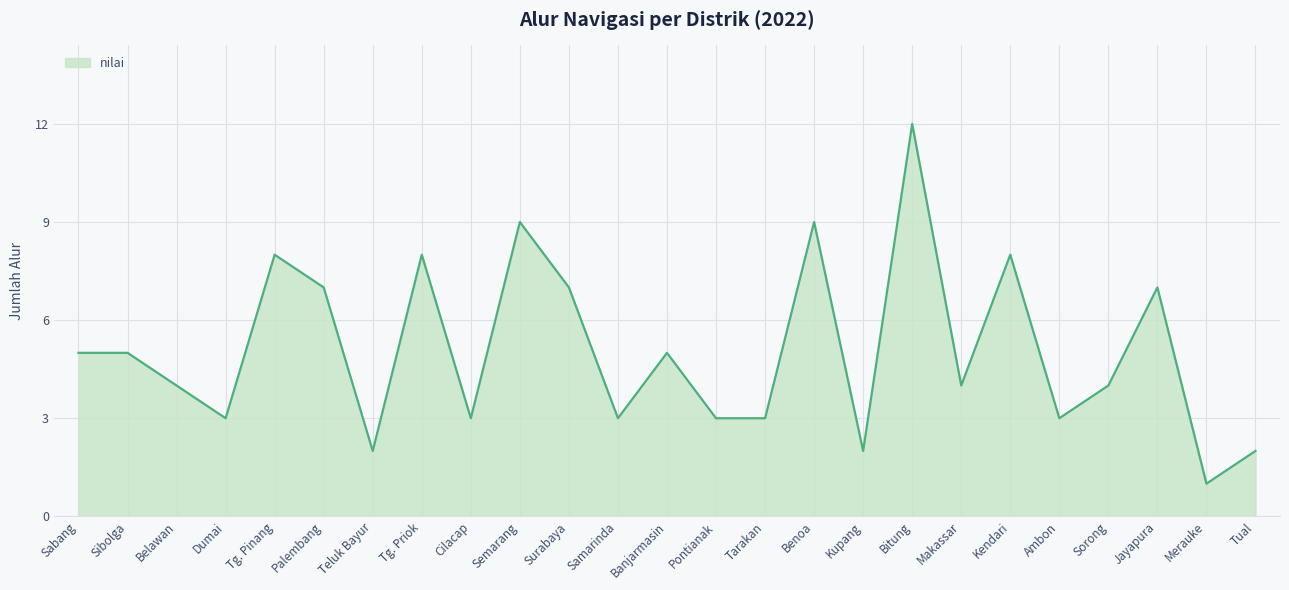

Reading right to left, list all the values displayed in this chart.

Tual=2	Merauke=1	Jayapura=7	Sorong=4	Ambon=3	Kendari=8	Makassar=4	Bitung=12	Kupang=2	Benoa=9	Tarakan=3	Pontianak=3	Banjarmasin=5	Samarinda=3	Surabaya=7	Semarang=9	Cilacap=3	Tg. Priok=8	Teluk Bayur=2	Palembang=7	Tg. Pinang=8	Dumai=3	Belawan=4	Sibolga=5	Sabang=5